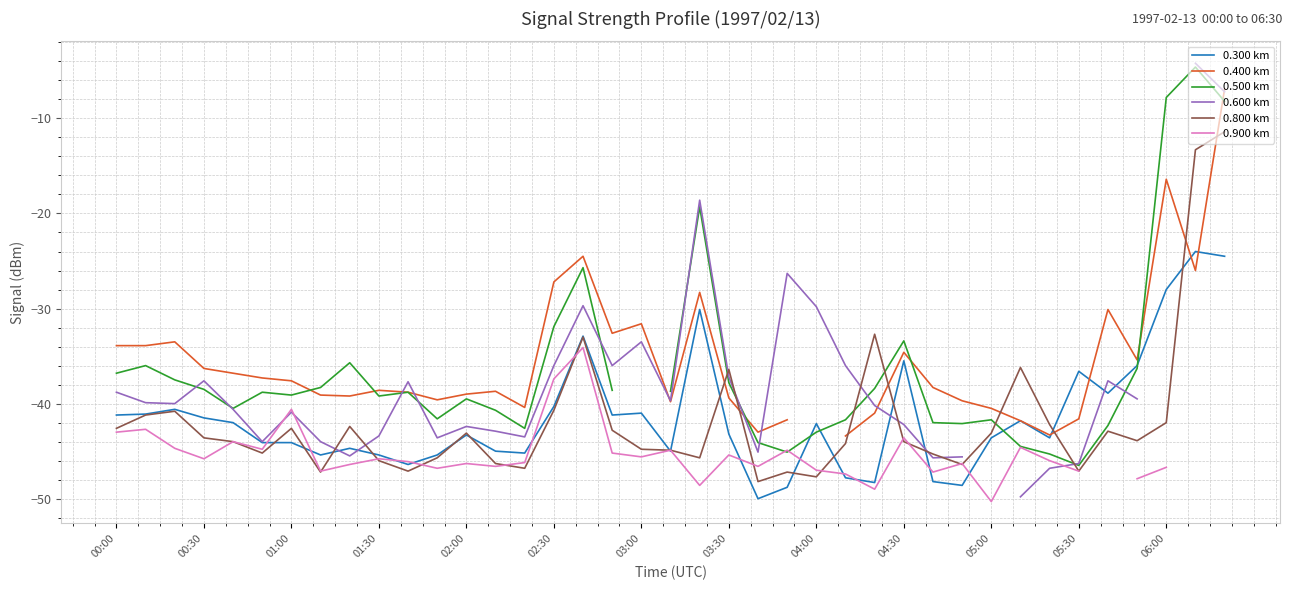

True or false: 0.300 km and 0.600 km intersect in this chart.

True